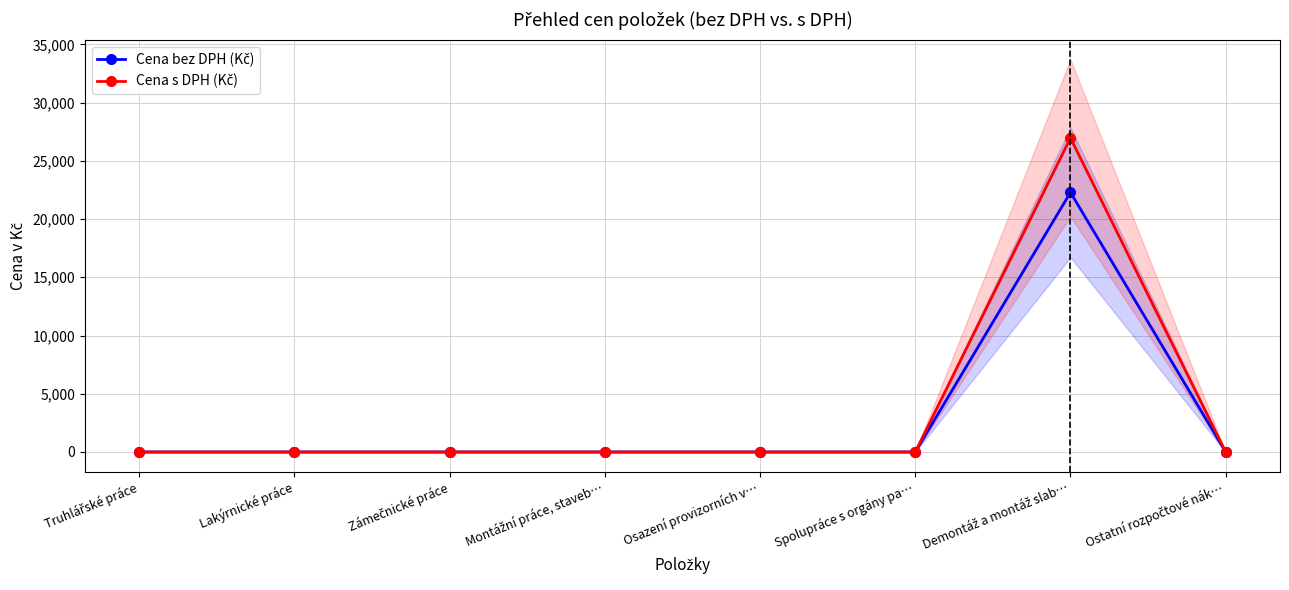

What is the average value of the Cena bez DPH (Kč) series?

2785.4